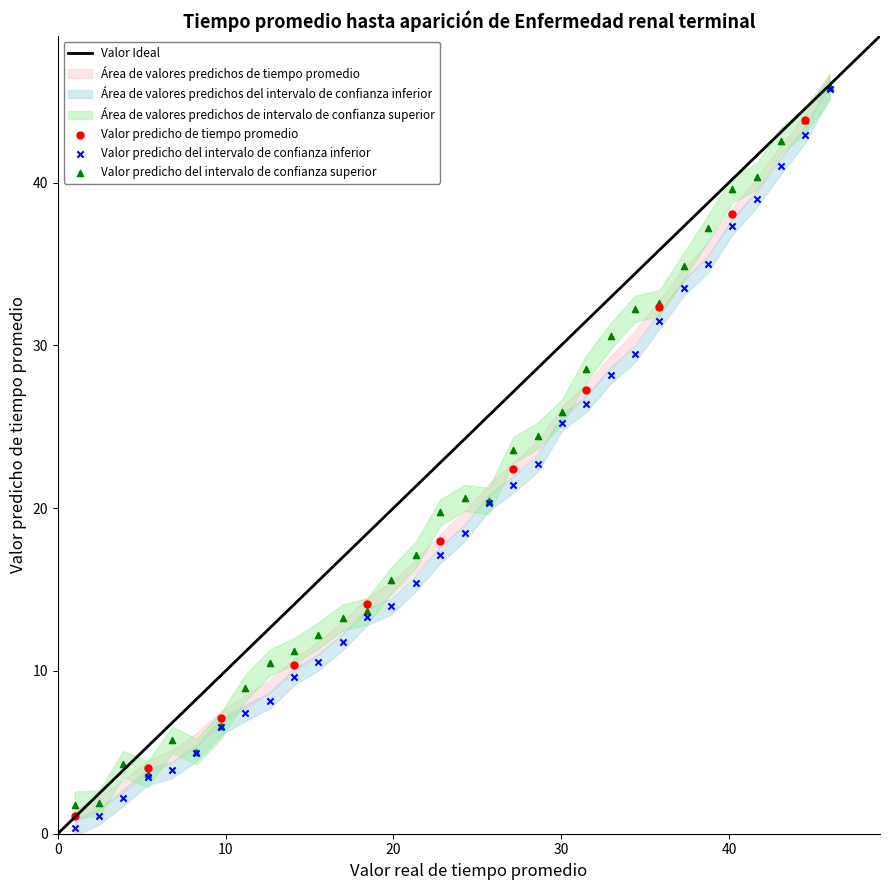

Which series reaches the minimum Y coordinate?

Valor predicho del intervalo de confianza inferior